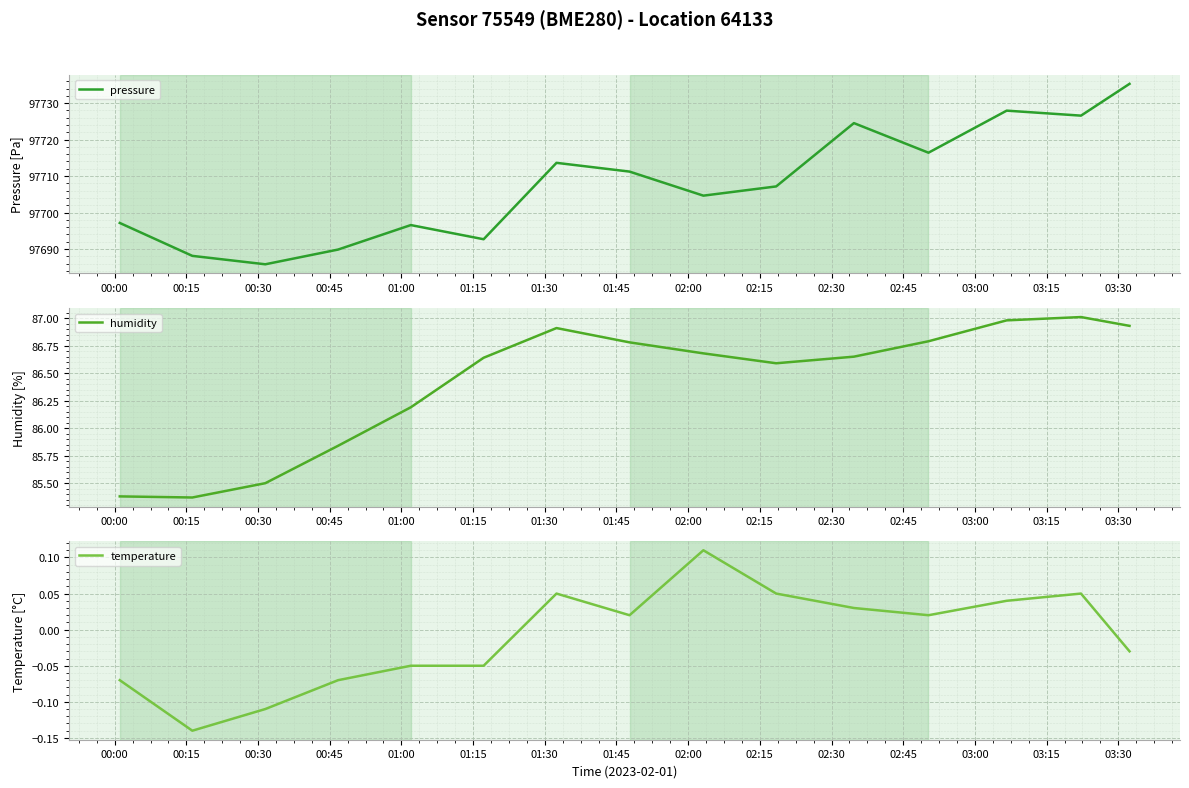

True or false: pressure has more than 1 interior local peaks.

True